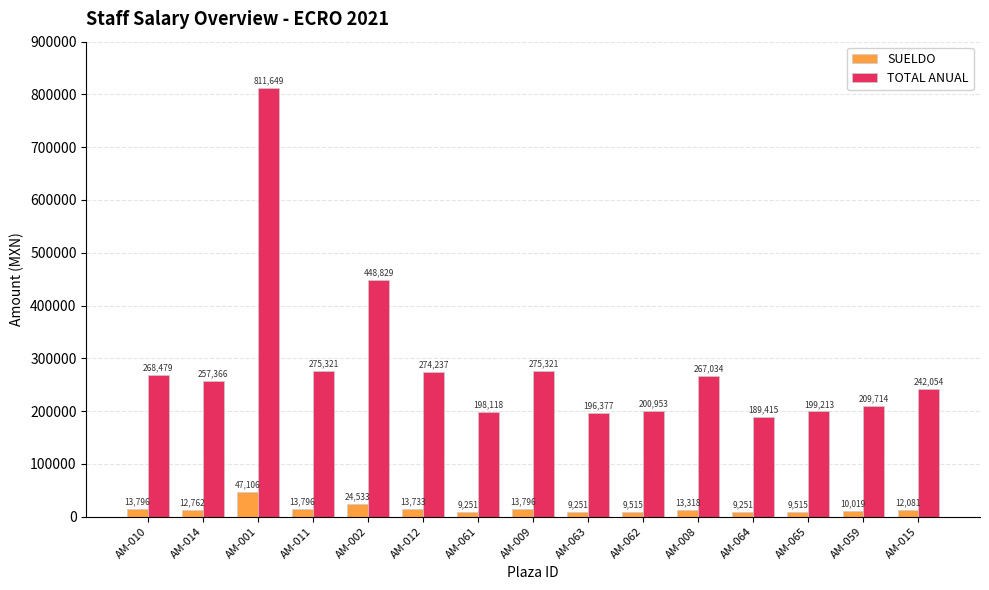

At which label is TOTAL ANUAL closest to 500532?

AM-002